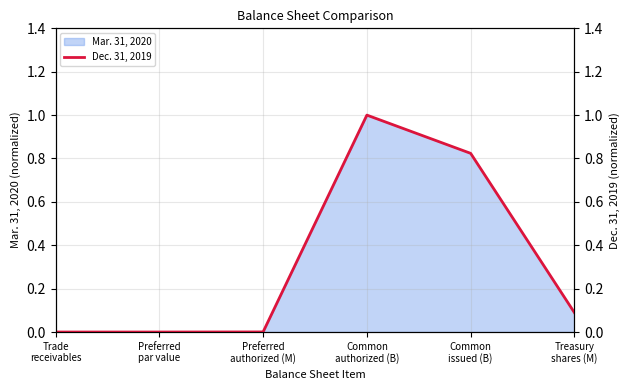

List the labels in order of value, smallest first.

Preferred
par value, Trade
receivables, Preferred
authorized (M), Treasury
shares (M), Common
issued (B), Common
authorized (B)